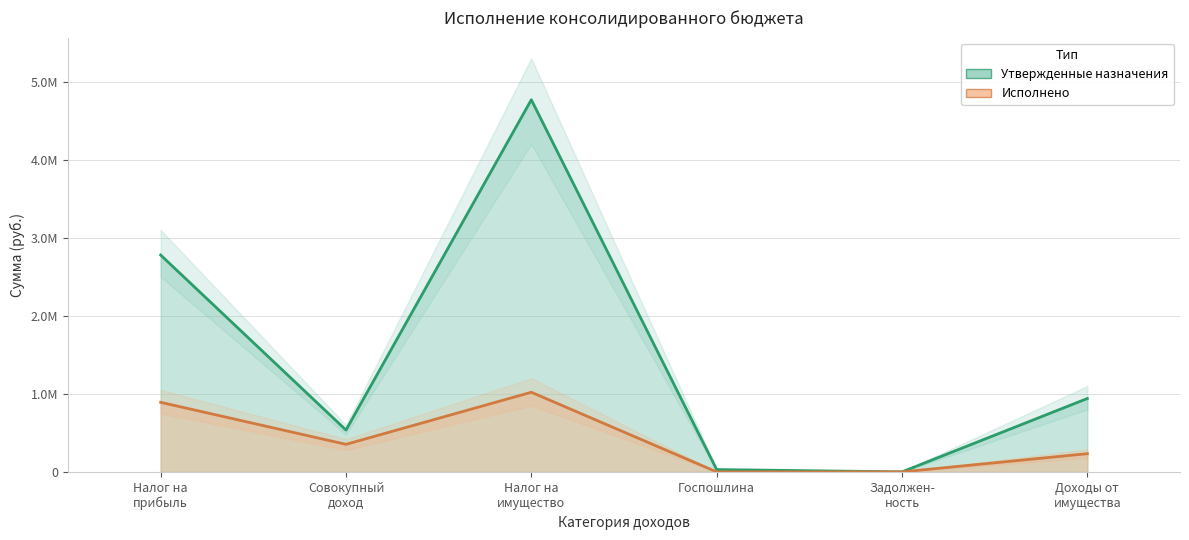

What is the label of the 5th point from the right?

Совокупный доход